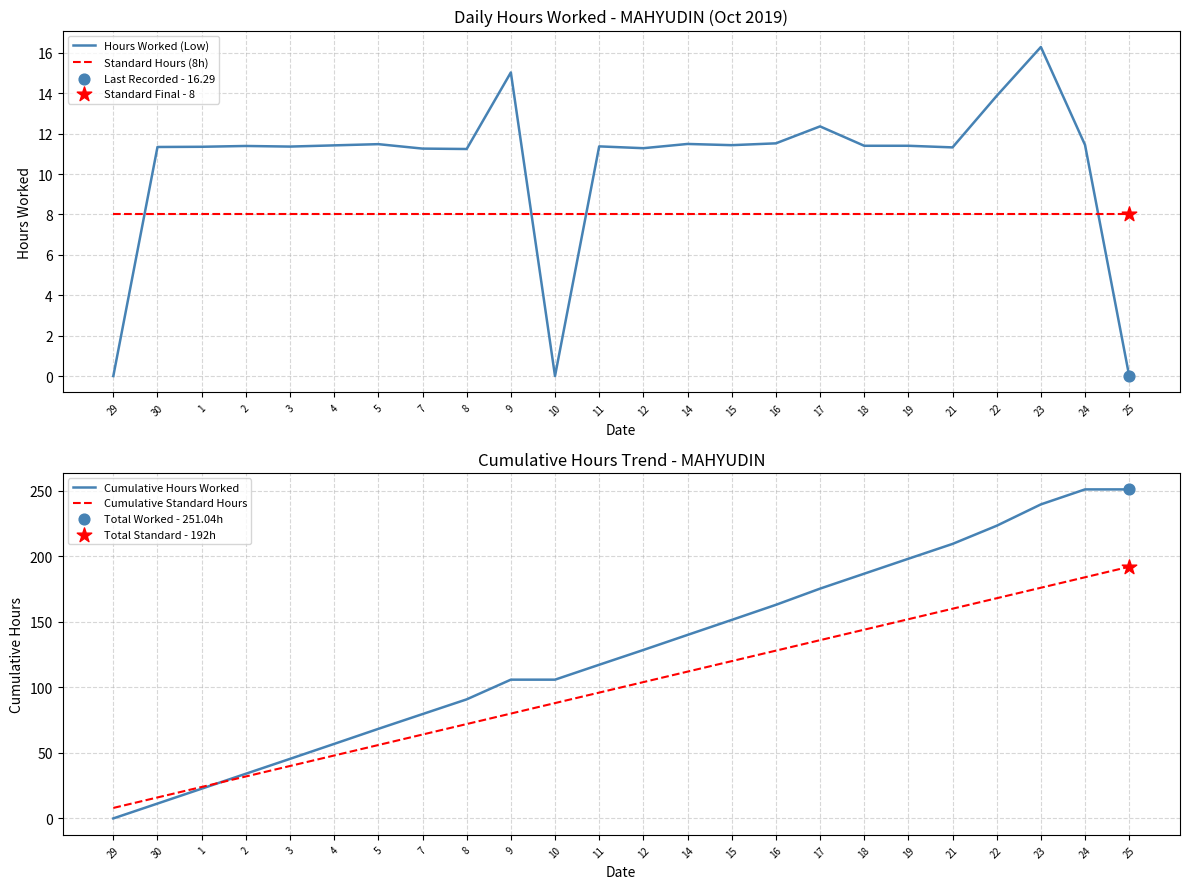

At how many categories does at least one series exceed 175?

8